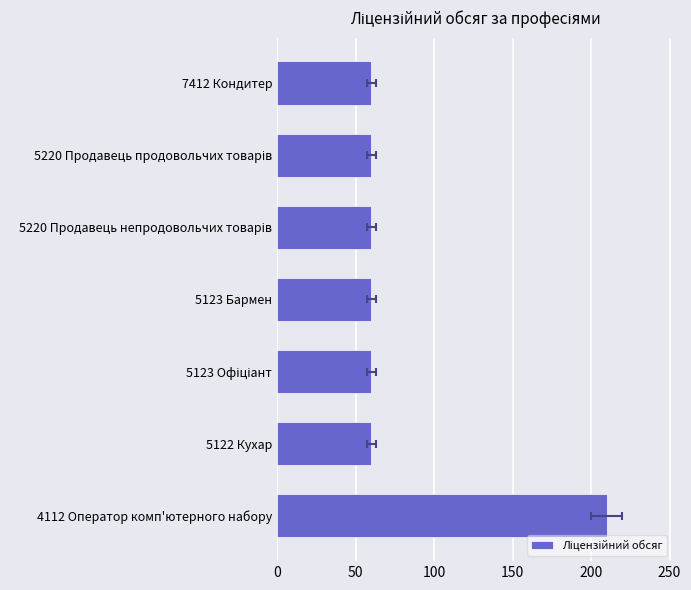

How many data points are above 60?

1